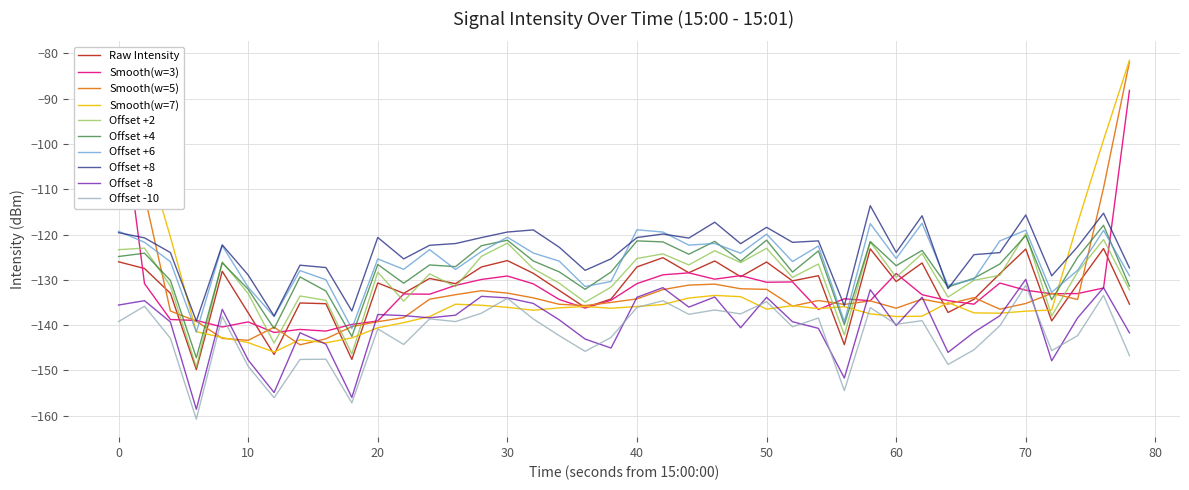

What is the value of the 22nd point from the left?

-125.1